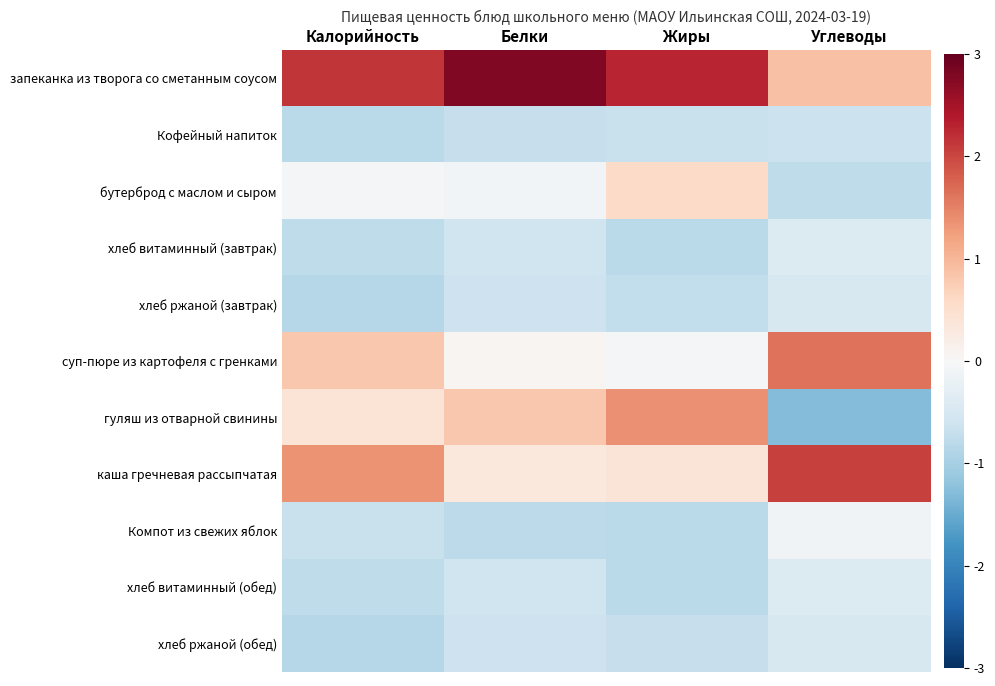

Reading right to left, what are all the values shown in this chart?

запеканка из творога со сметанным соусом: Углеводы=0.9	Жиры=2.3	Белки=2.8	Калорийность=2.2
Кофейный напиток: Углеводы=-0.6	Жиры=-0.7	Белки=-0.7	Калорийность=-0.8
бутерброд с маслом и сыром: Углеводы=-0.8	Жиры=0.6	Белки=-0.1	Калорийность=-0.0
хлеб витаминный (завтрак): Углеводы=-0.4	Жиры=-0.8	Белки=-0.6	Калорийность=-0.8
хлеб ржаной (завтрак): Углеводы=-0.5	Жиры=-0.7	Белки=-0.6	Калорийность=-0.9
суп-пюре из картофеля с гренками: Углеводы=1.6	Жиры=-0.0	Белки=0.1	Калорийность=0.8
гуляш из отварной свинины: Углеводы=-1.3	Жиры=1.4	Белки=0.8	Калорийность=0.4
каша гречневая рассыпчатая: Углеводы=2.0	Жиры=0.4	Белки=0.3	Калорийность=1.4
Компот из свежих яблок: Углеводы=-0.1	Жиры=-0.8	Белки=-0.8	Калорийность=-0.7
хлеб витаминный (обед): Углеводы=-0.4	Жиры=-0.8	Белки=-0.6	Калорийность=-0.8
хлеб ржаной (обед): Углеводы=-0.5	Жиры=-0.7	Белки=-0.6	Калорийность=-0.9